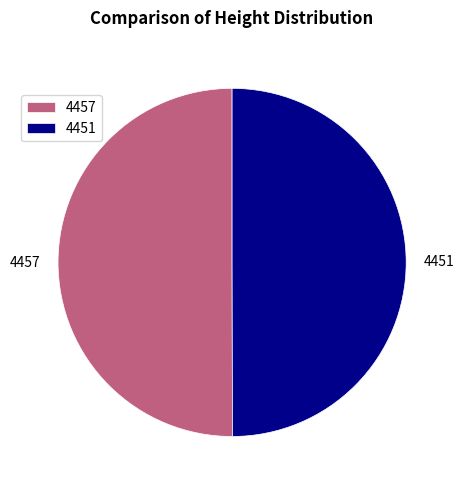

Approximately how many times larger is the value at 4451 compared to 4457?

1.0